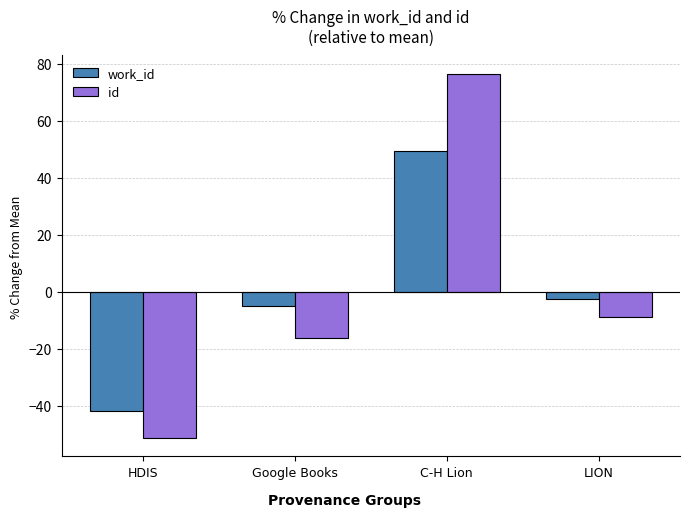

Count the number of categories in the chart.

4